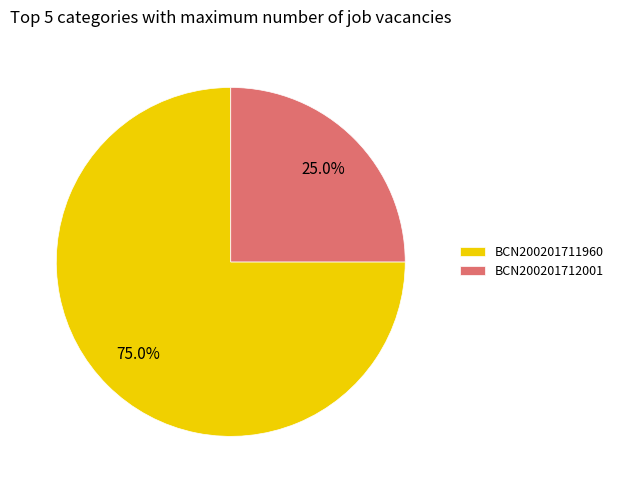

Is it true that BCN200201711960 is 88% of the pie?

False